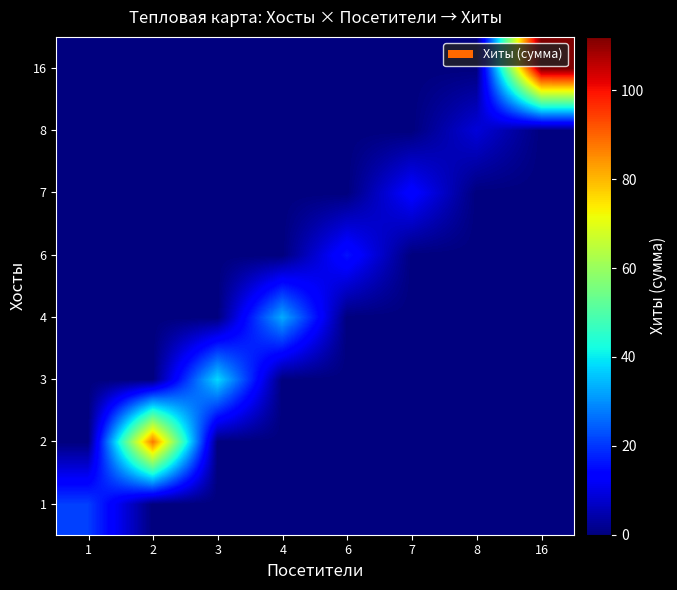

At how many categories does at least one series exceed 92?

1